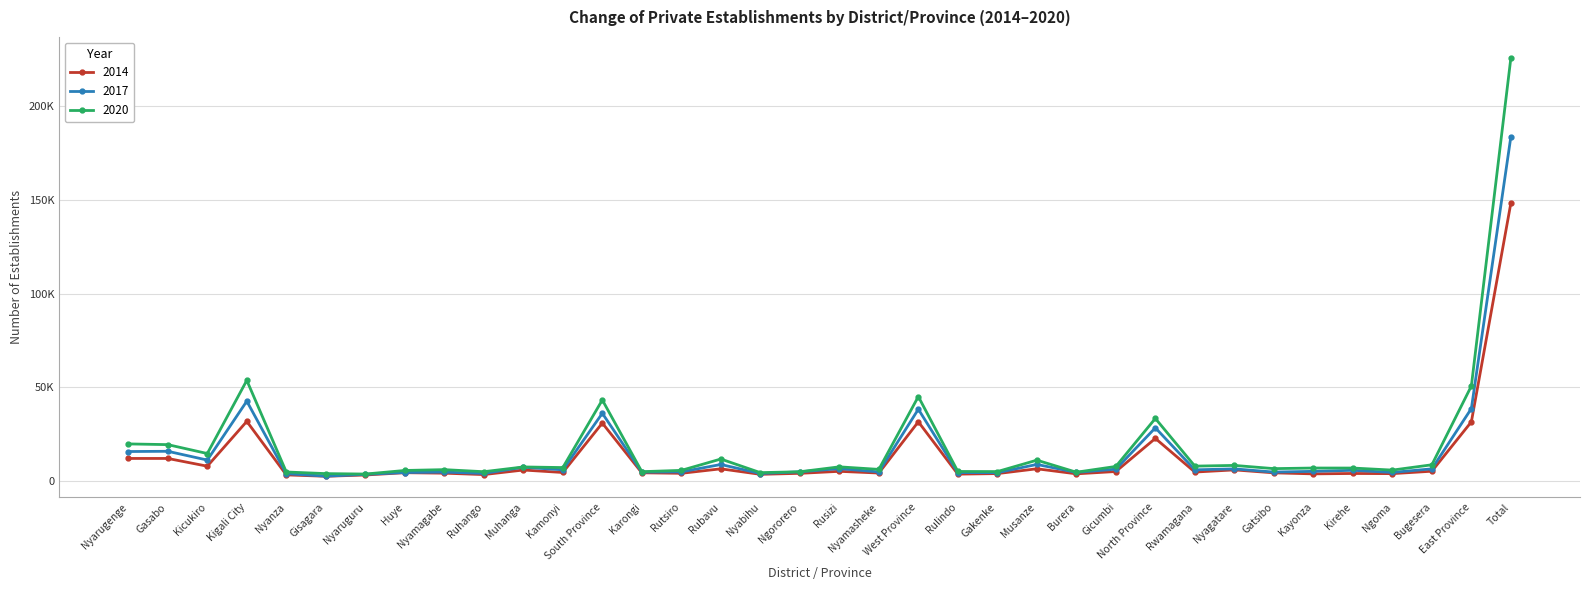

Does the chart have visible grid lines?

Yes